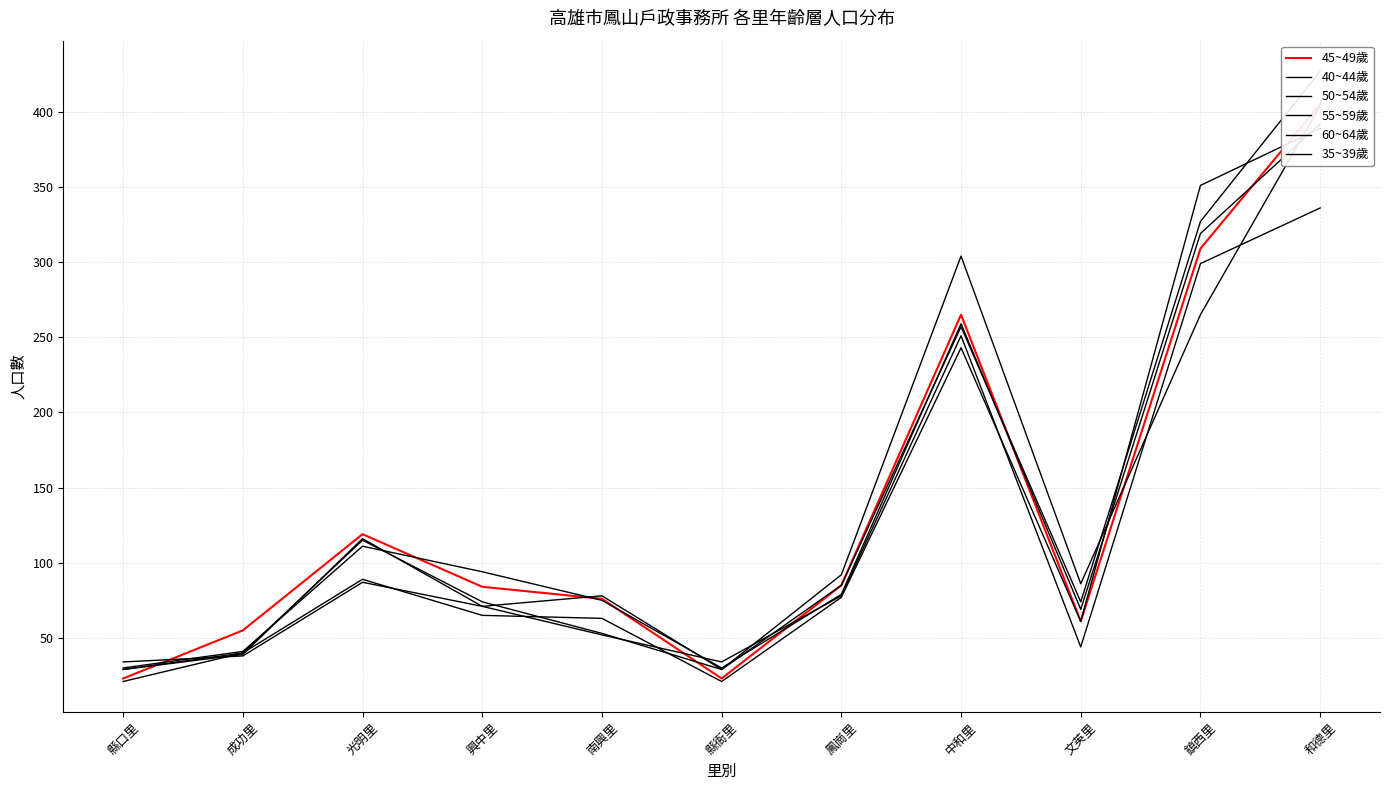

How many data points in 55~59歲 are above 74?

5